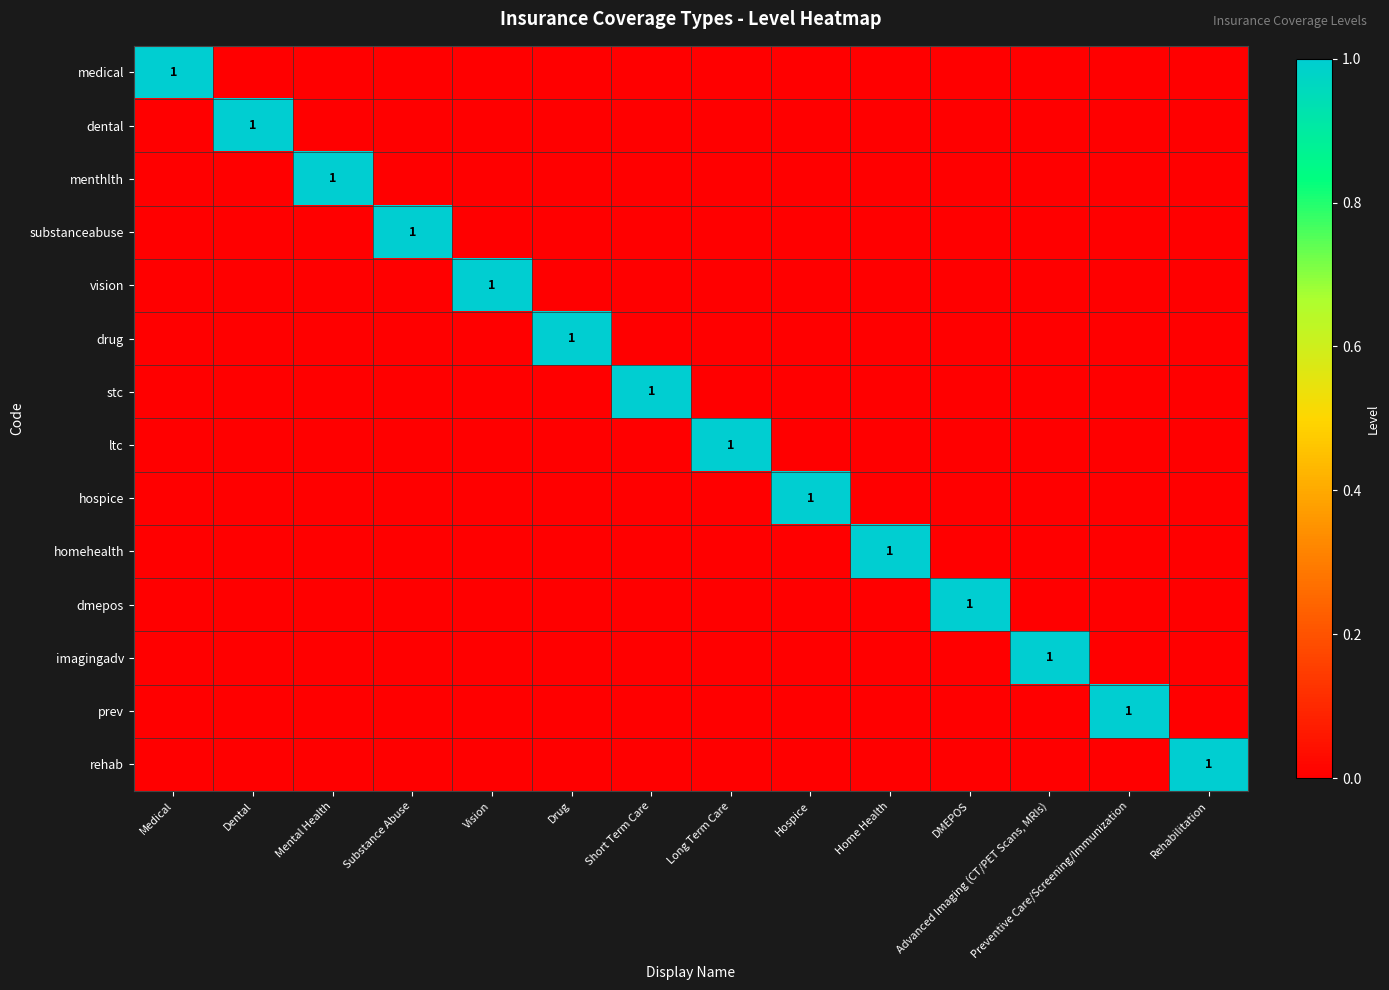

Is the value of dental at Short Term Care greater than the value of stc at Substance Abuse?

No